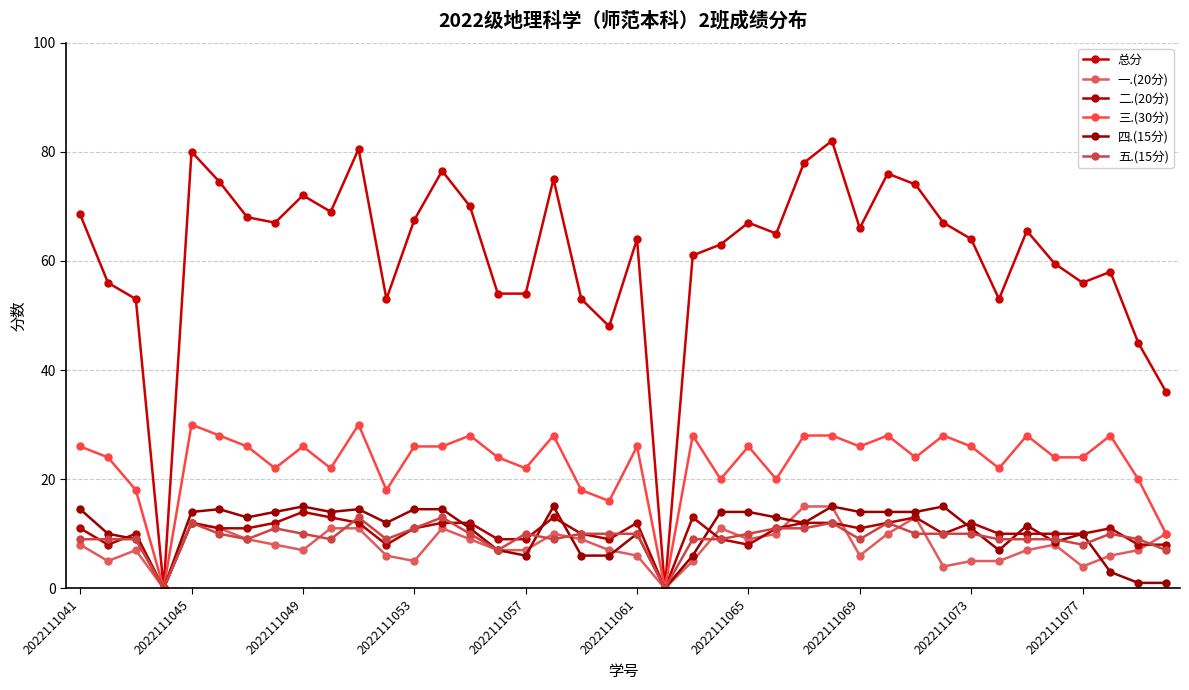

Does the chart have visible grid lines?

Yes